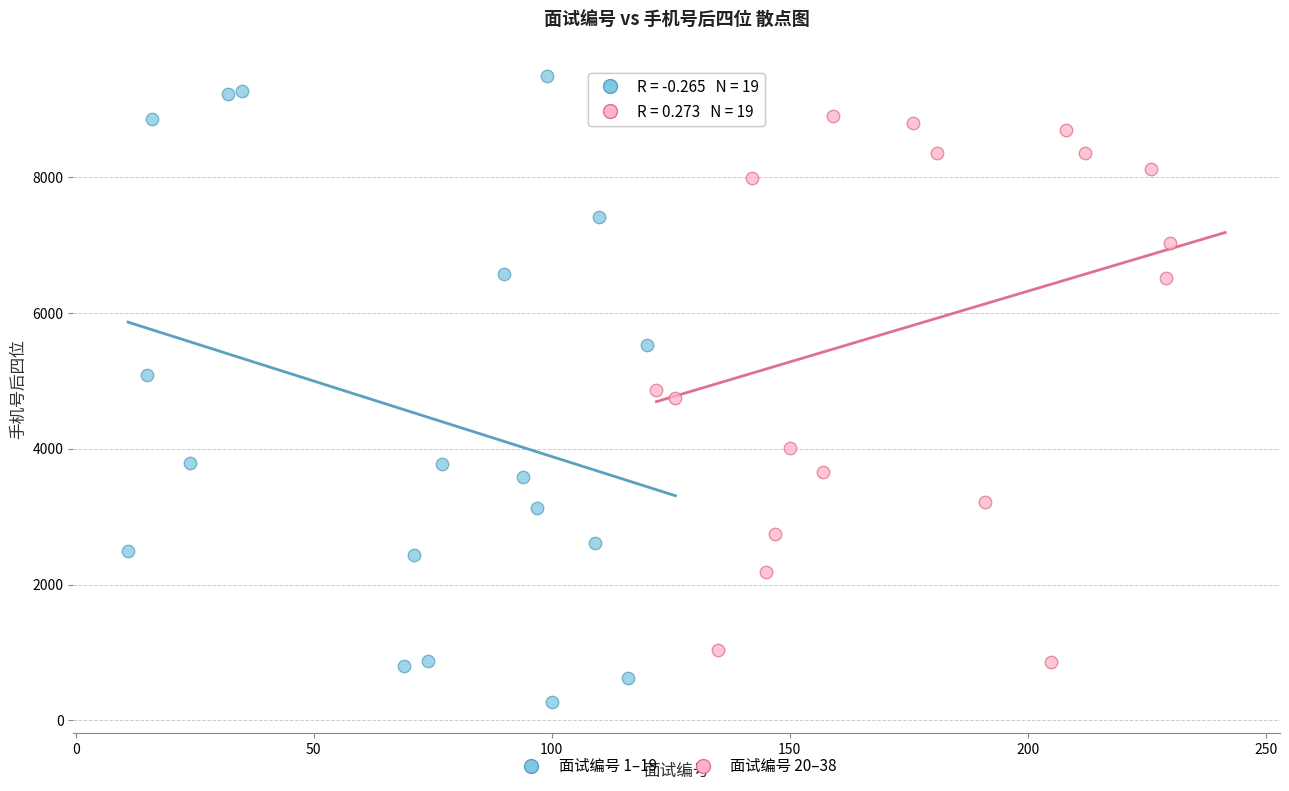

Which series has the widest spread of Y values?

面试编号 1–19